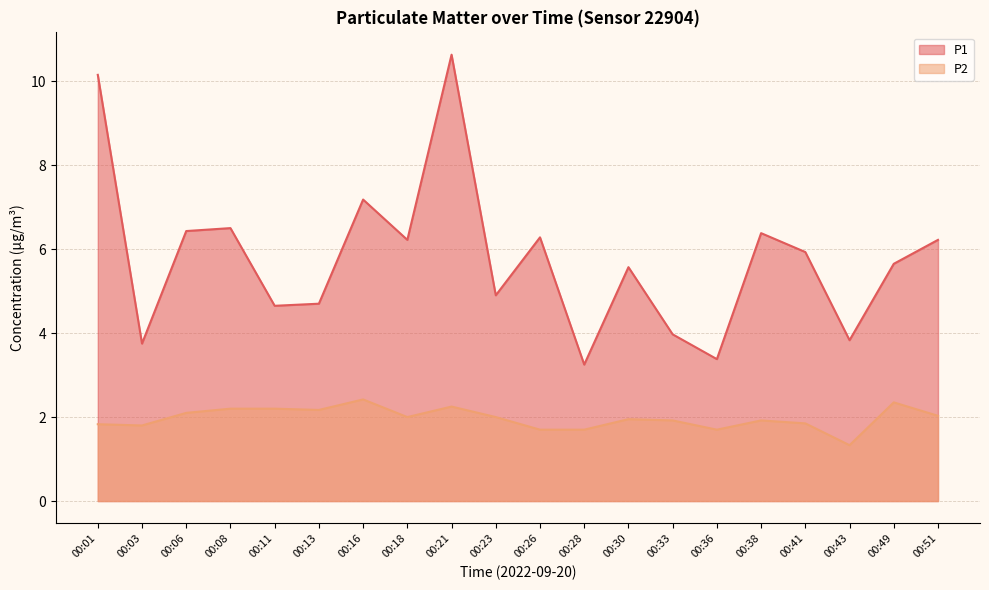

Where is the first local minimum for P1?

00:03